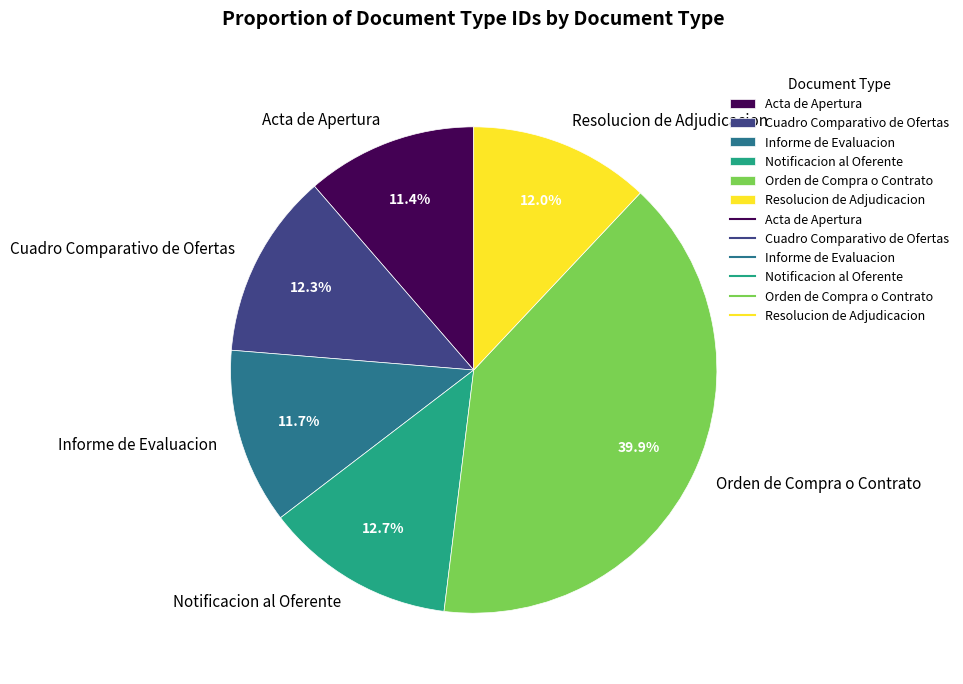

How many segments does this pie chart have?

6